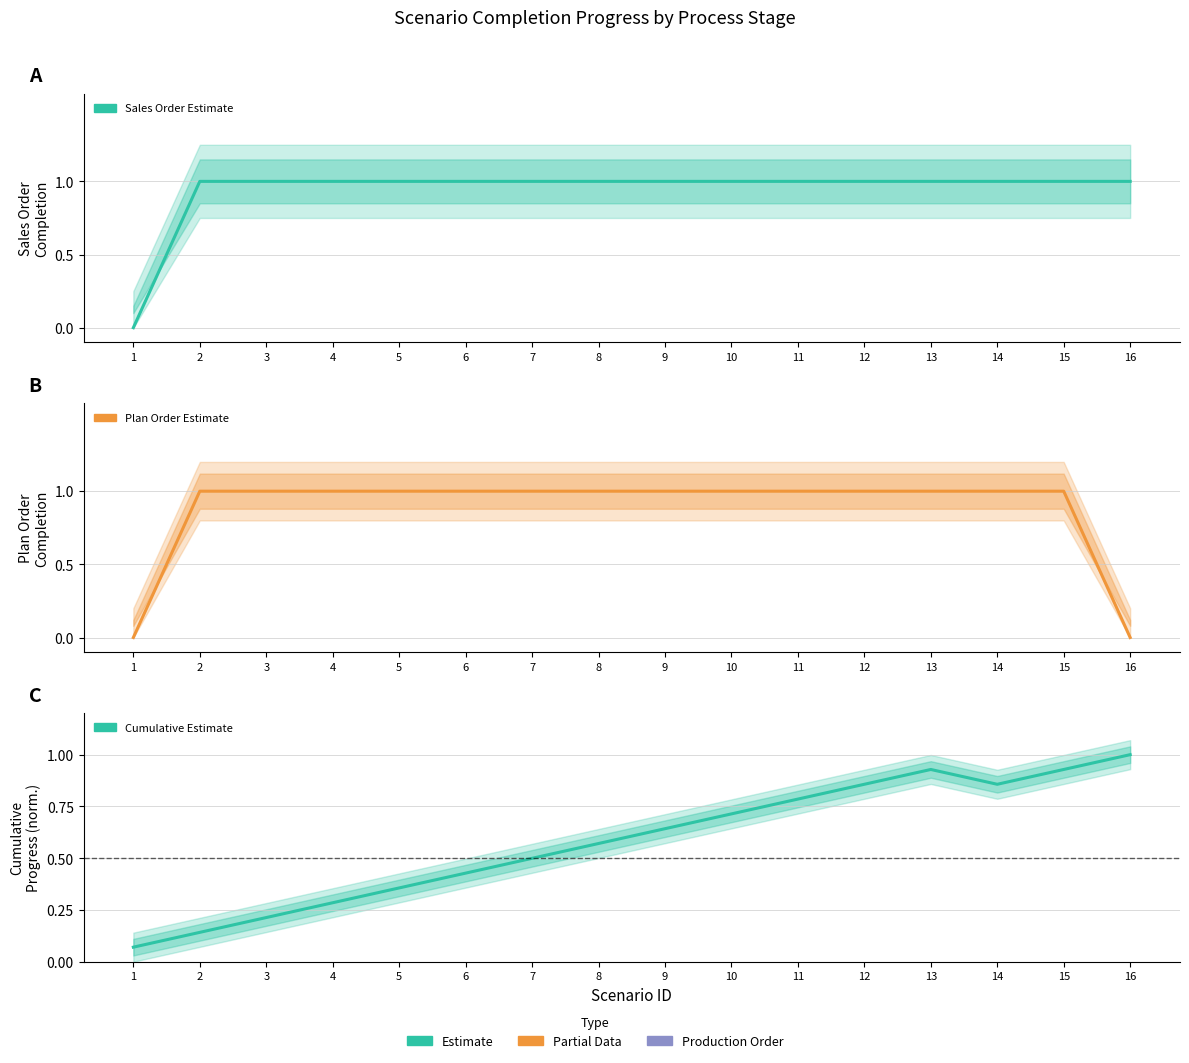

How many lines are shown in the chart?

3